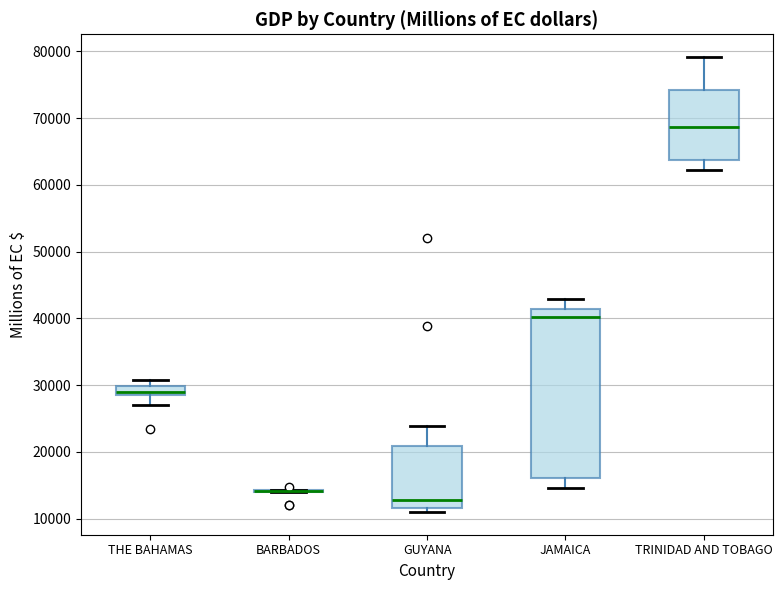

Where is the upper edge of the box for THE BAHAMAS on the y-axis? The values are not printed on the chart, so give them approximately, as read against the axis.

30000